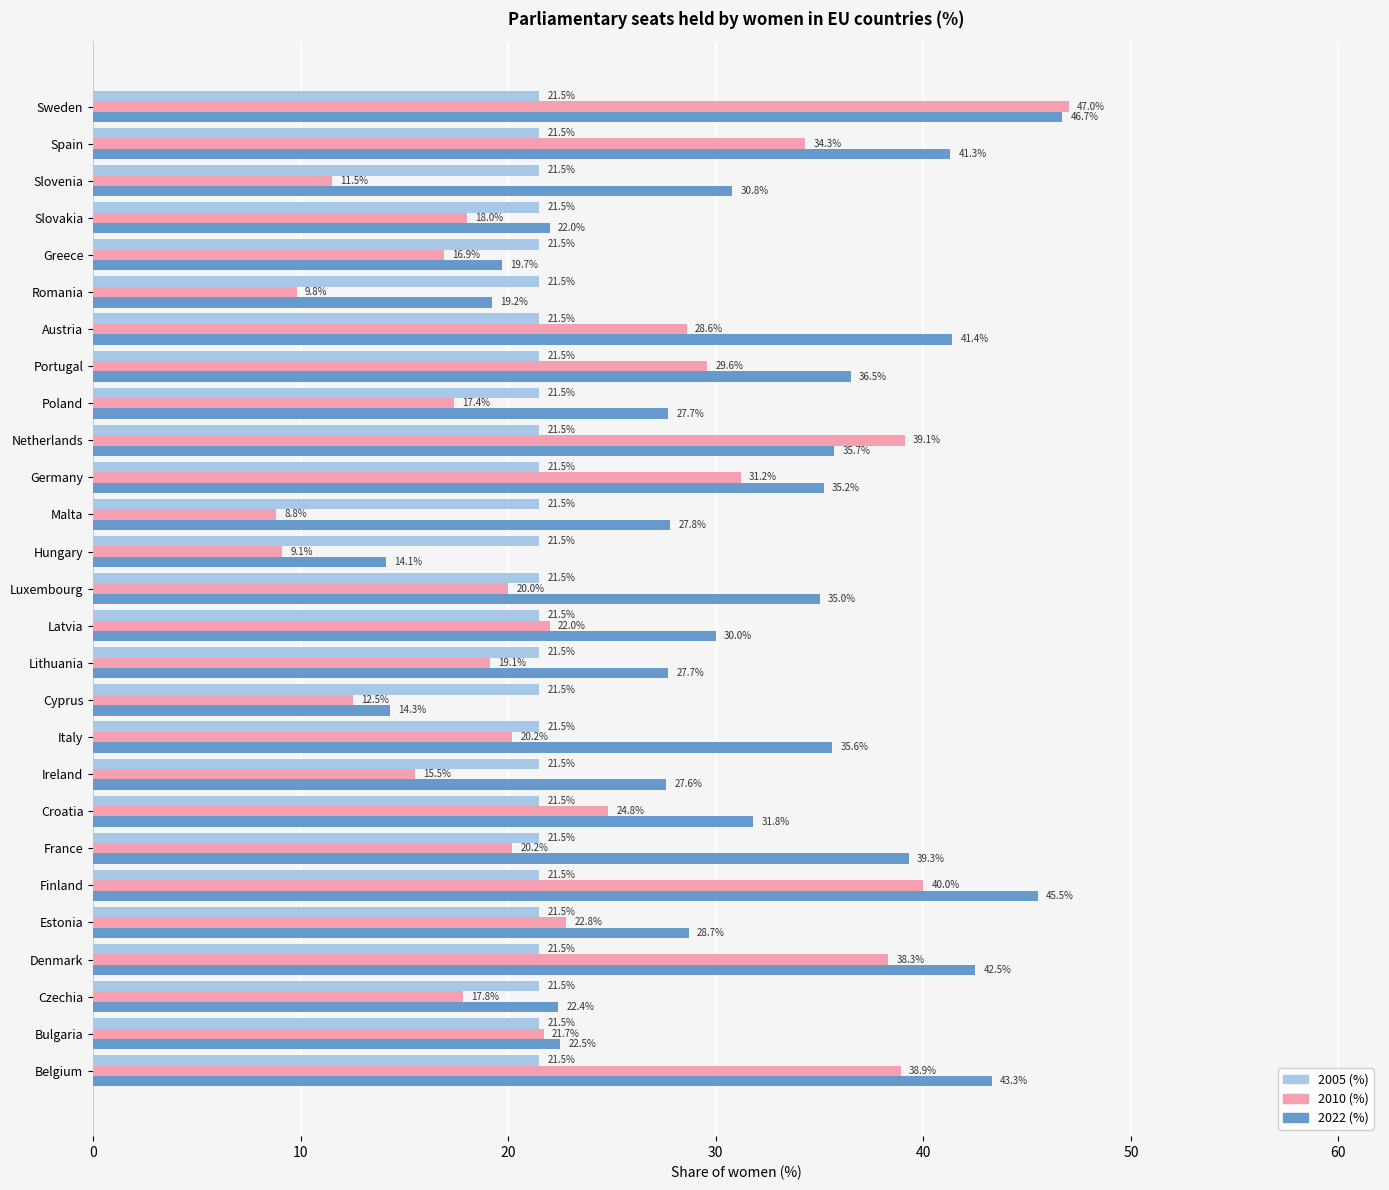

Is it true that 2005 (%) equals 12.4 at Sweden?

False